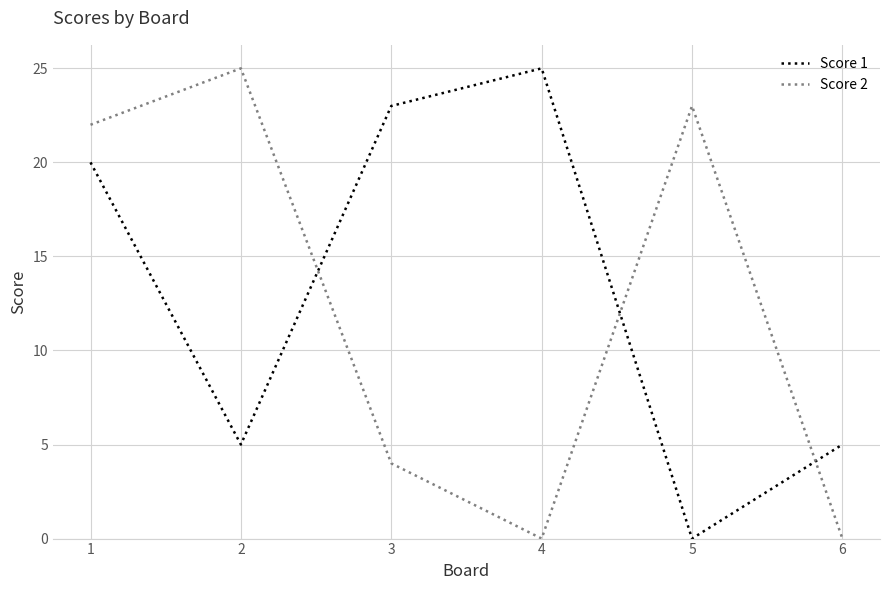

Rank the series at 6 from lowest to highest value.

Score 2, Score 1